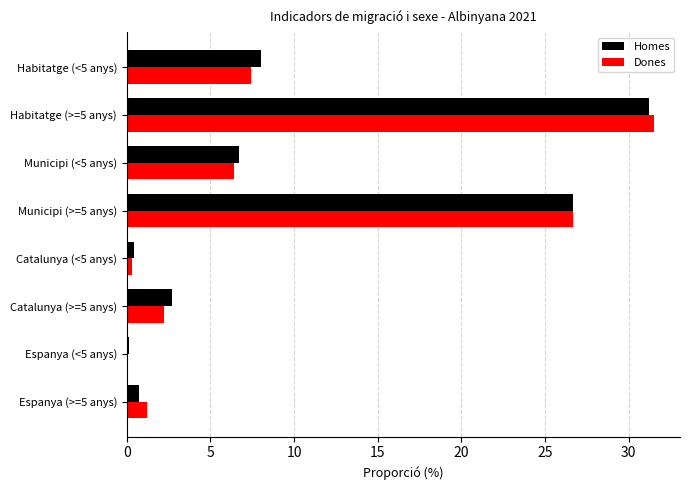

What is the sum of all Homes values?

76.5